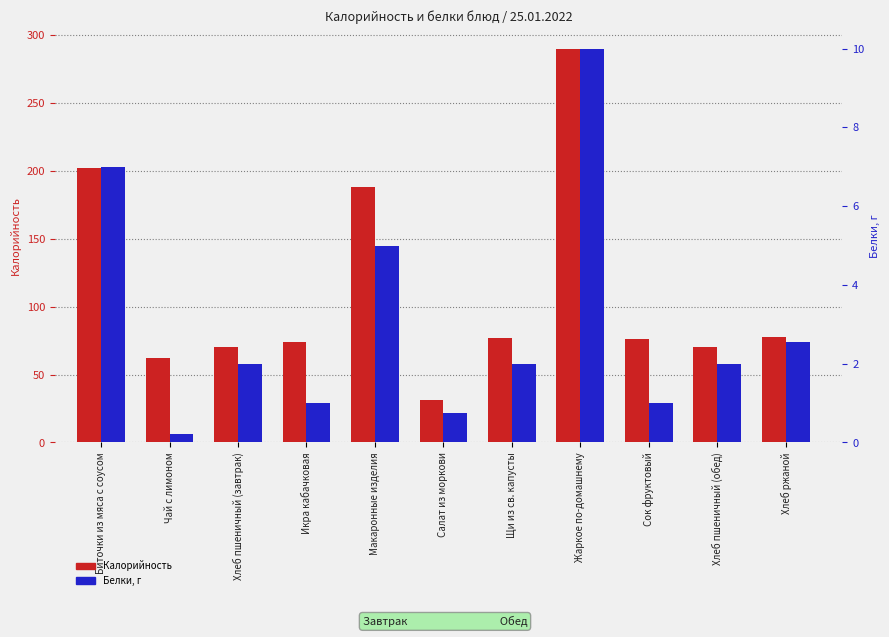

What is the difference between the second highest and minimum values in the Белки series?

6.8